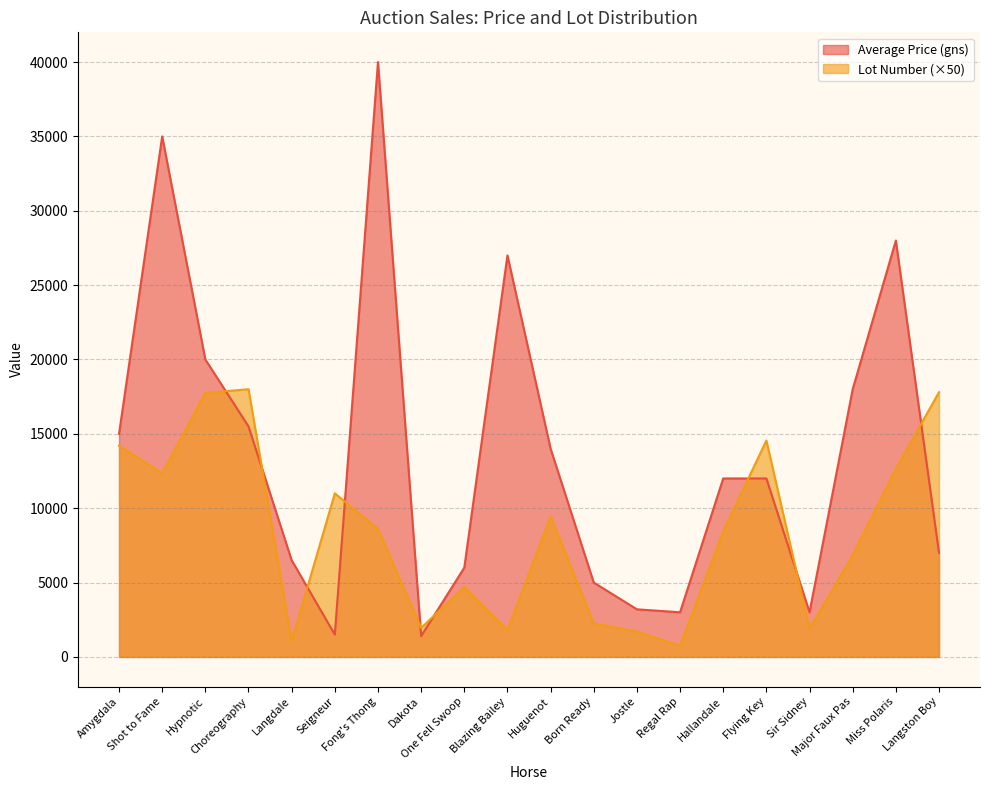

How many interior local peaks does the Average Price (gns) series have?

4